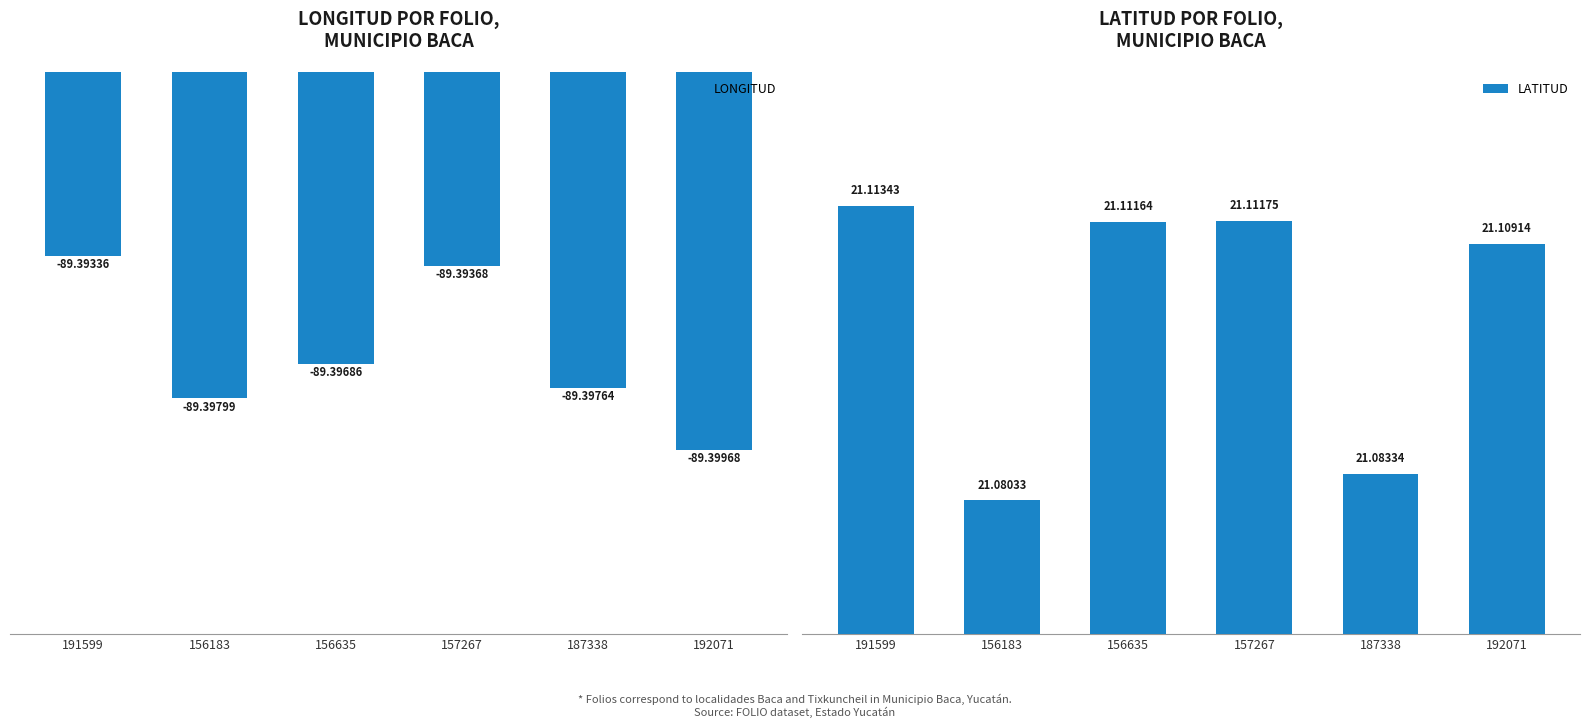

Rank the series by their maximum value, from lowest to highest.

LONGITUD, LATITUD